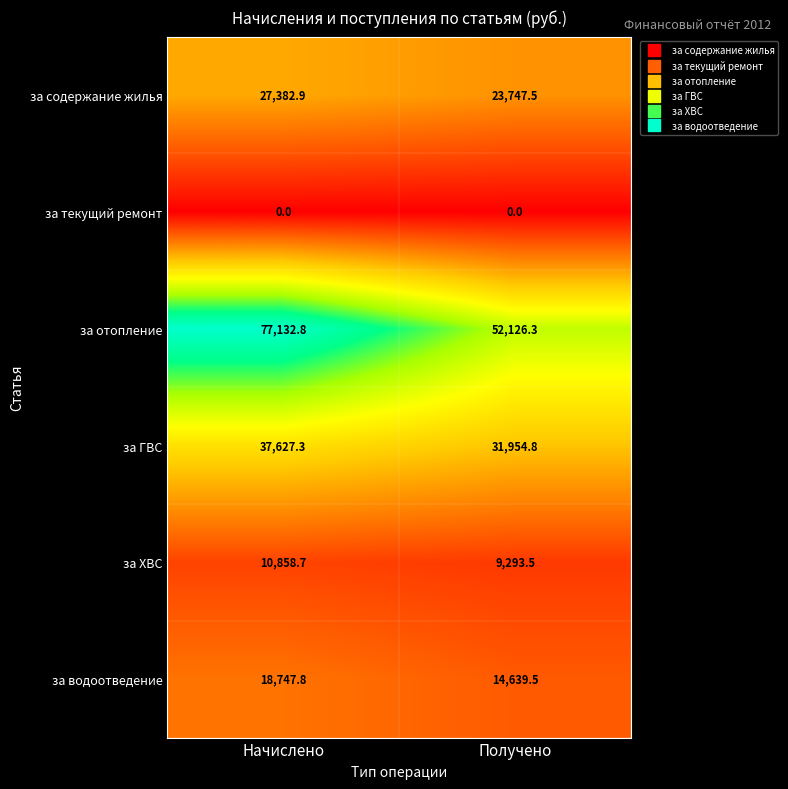

At which category is the sum across all series the highest?

Начислено